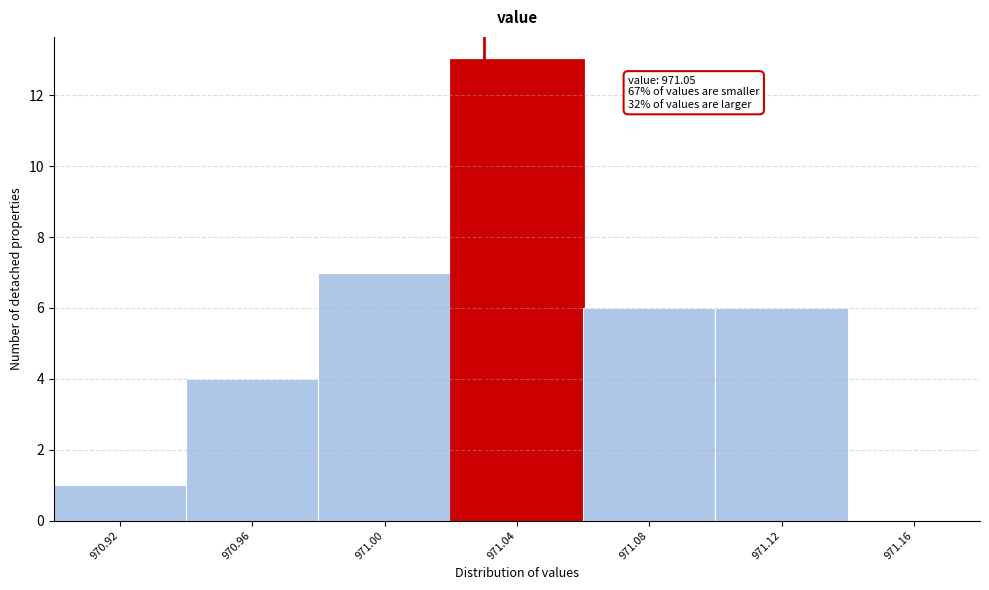

Reading left to right, what are all the values shown in this chart?

970.92=1	970.96=4	971.00=7	971.04=13	971.08=6	971.12=6	971.16=0